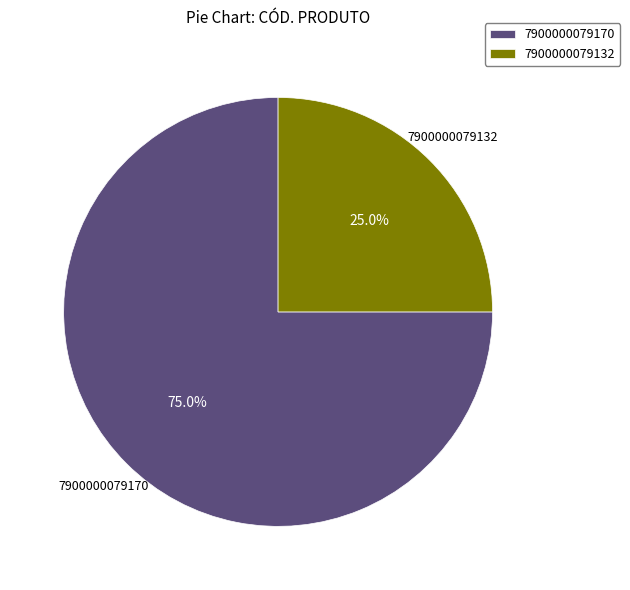

To the nearest percent, what portion does 7900000079170 represent?

75%